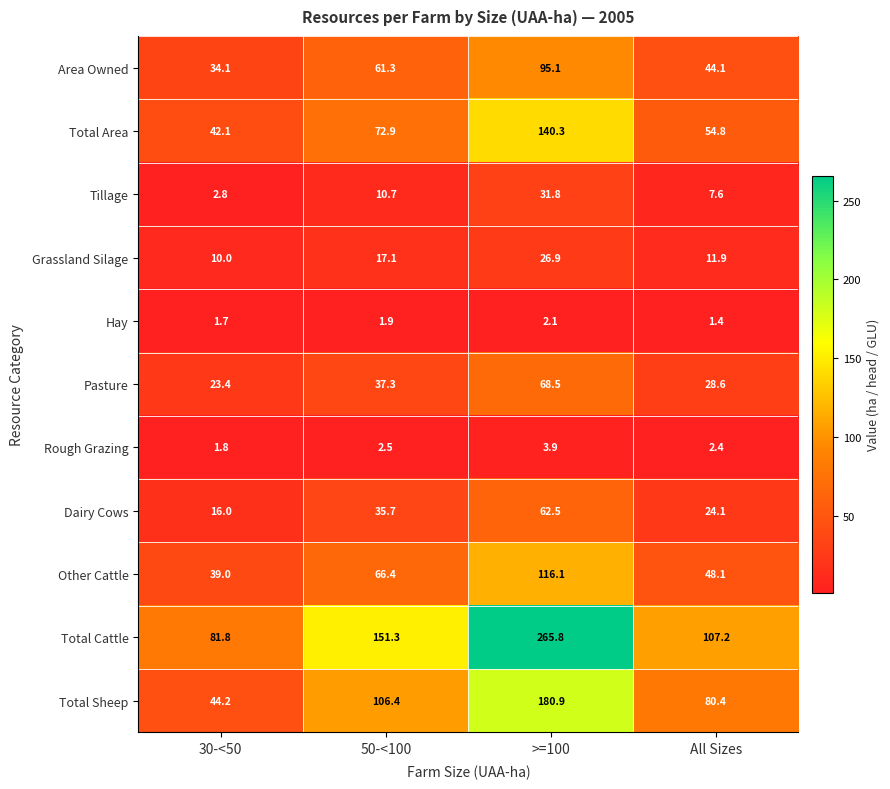

What is the smallest value displayed?

1.4